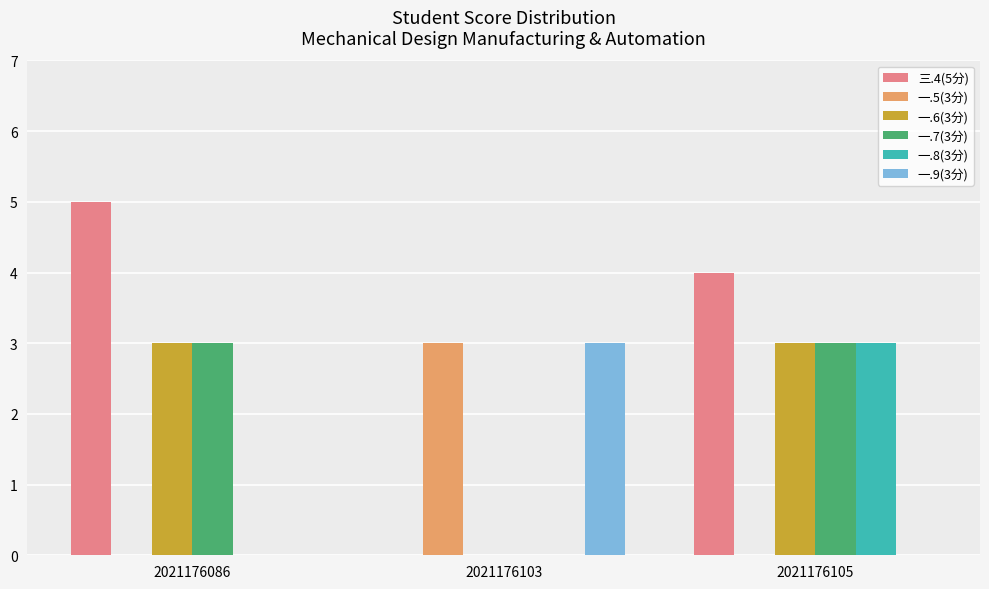

Which category has the highest value across all series?

2021176086